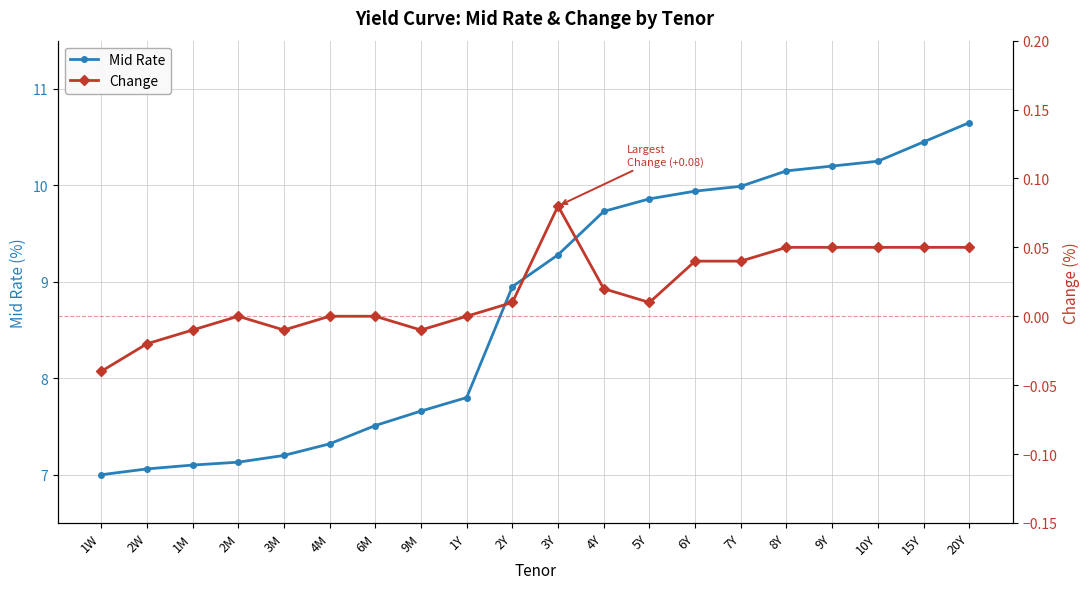

At which label does Mid Rate reach its minimum?

1W